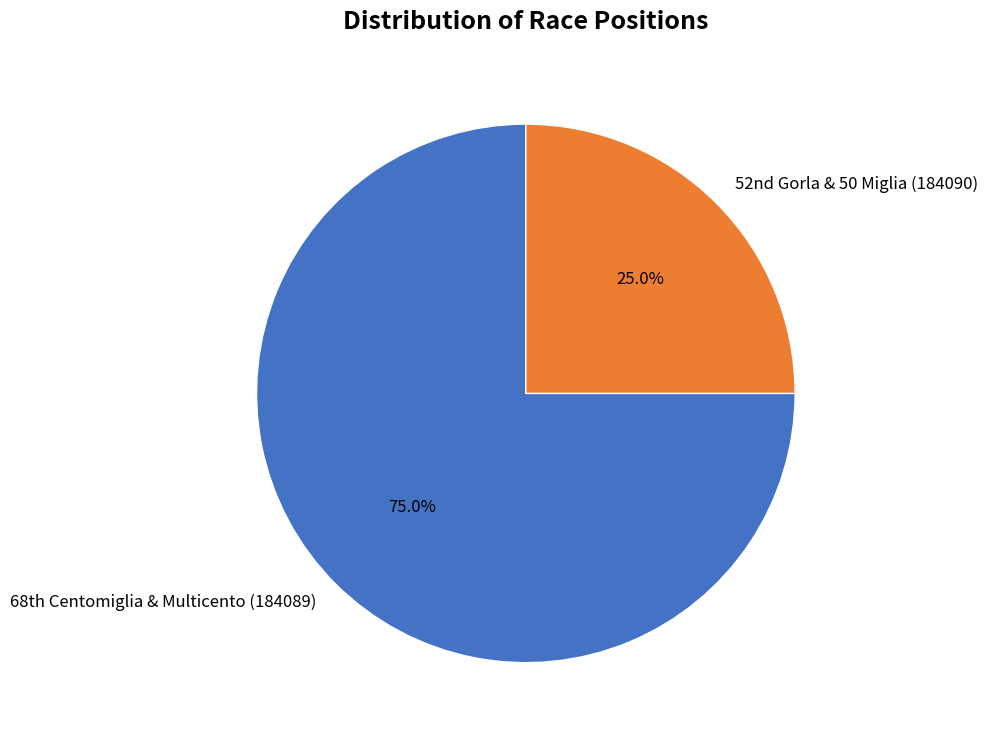

Which category has the biggest portion of the pie?

68th Centomiglia & Multicento (184089)